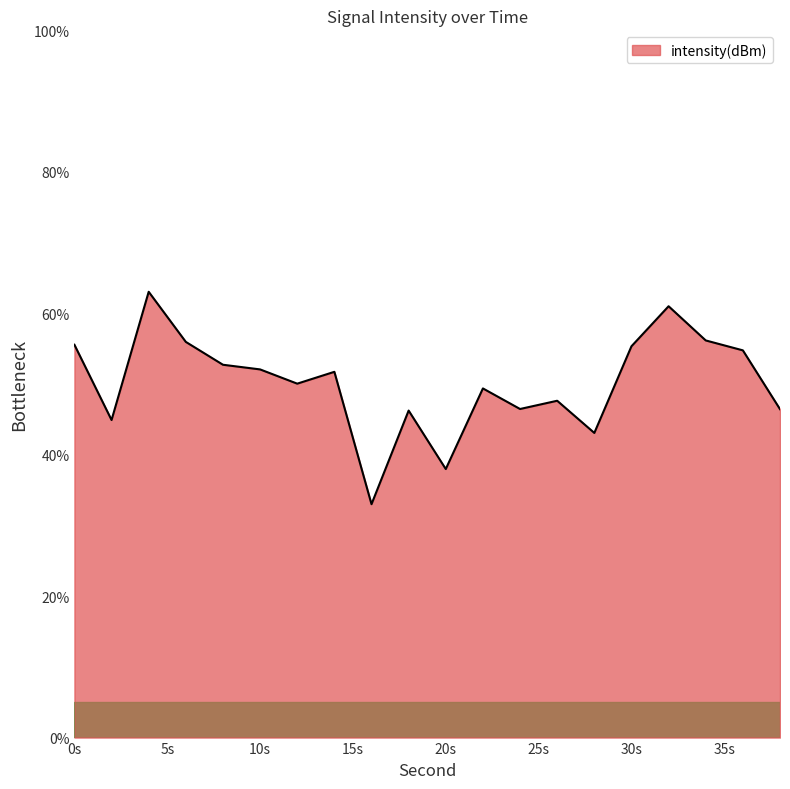

What is the difference between the maximum and minimum values?

30.0